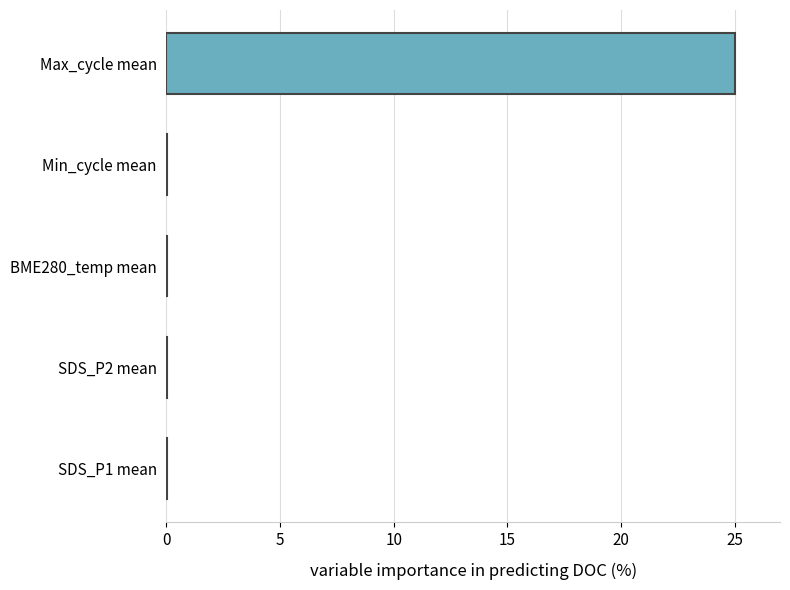

What is the sum of all values?

25.1